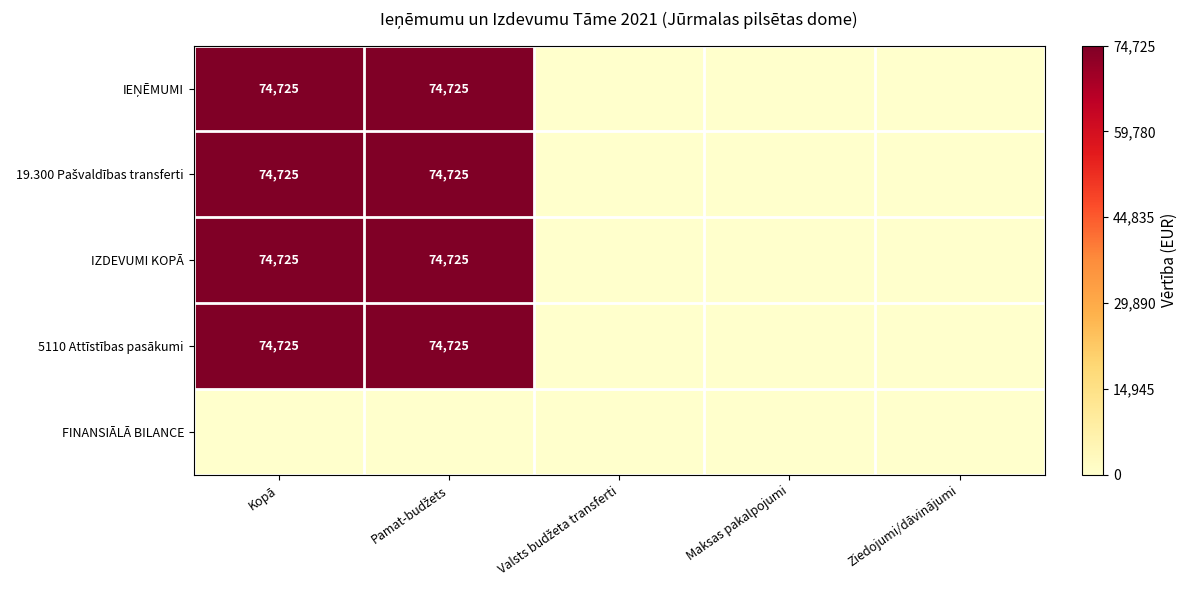

The IZDEVUMI KOPĀ series shows 74725 at Kopā. True or false?

True